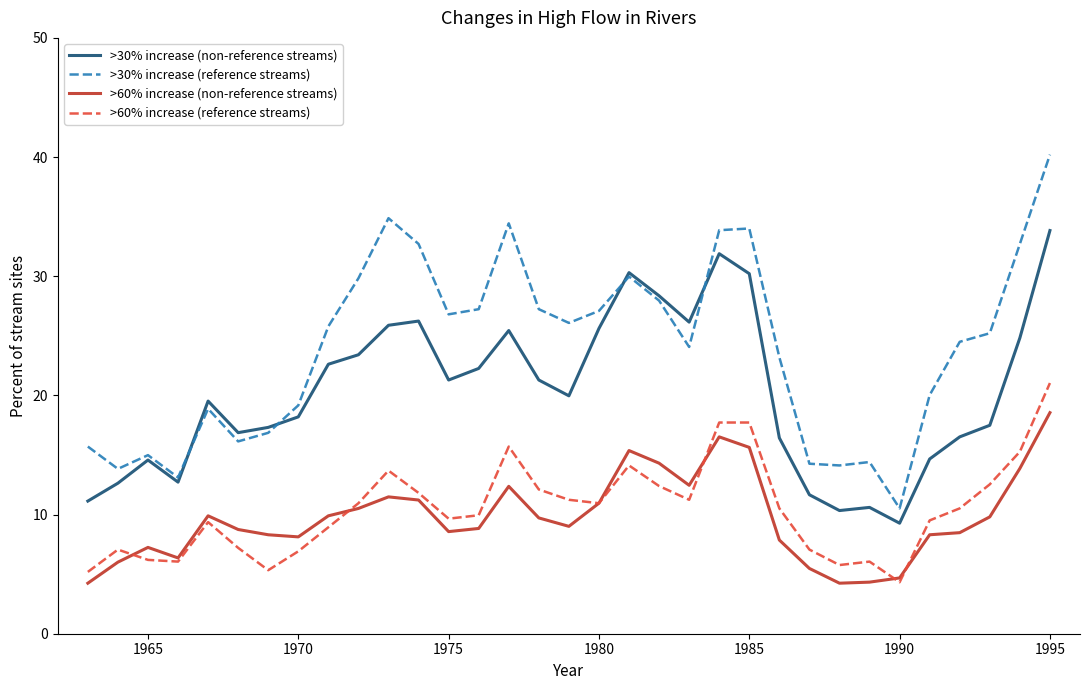

Rank the series by their maximum value, from lowest to highest.

>60% increase (non-reference streams), >60% increase (reference streams), >30% increase (non-reference streams), >30% increase (reference streams)